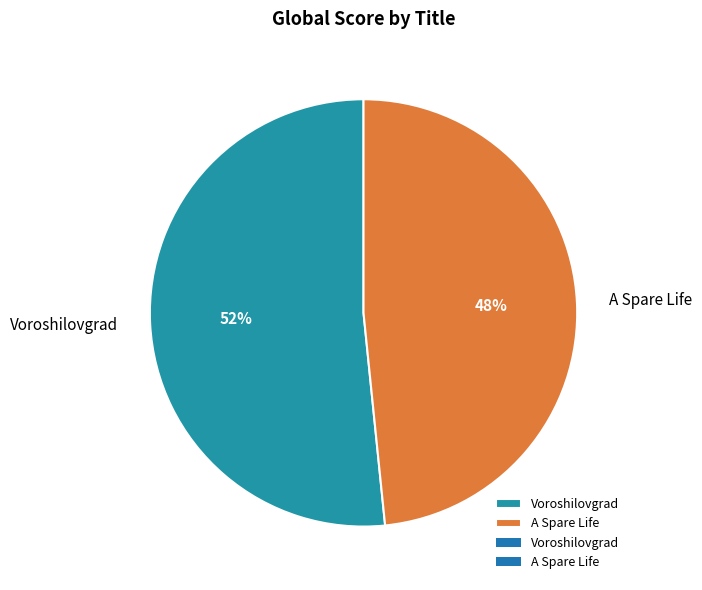

Which category accounts for the majority?

Voroshilovgrad